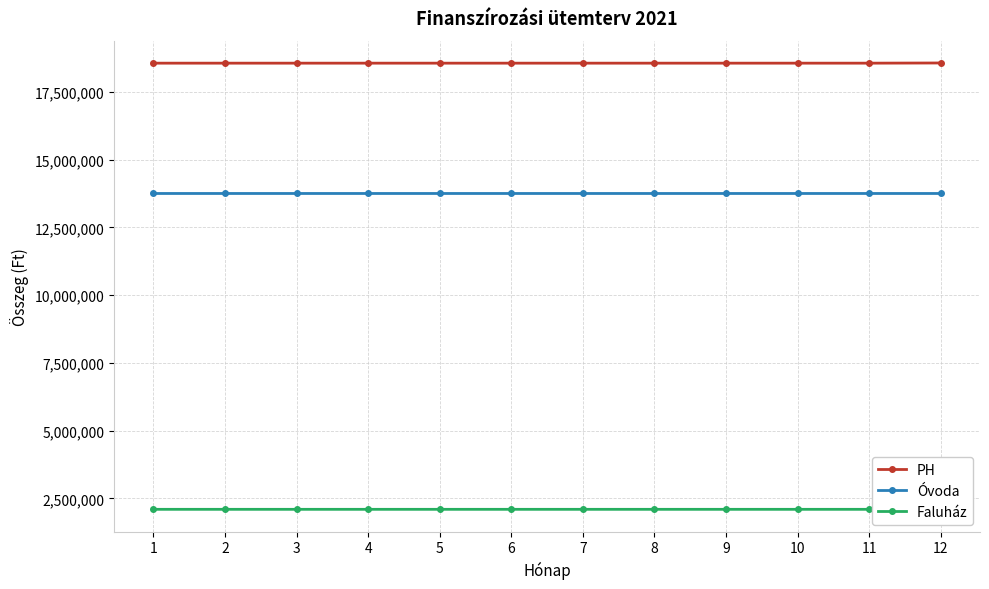

At how many categories does at least one series exceed 13361331?

12